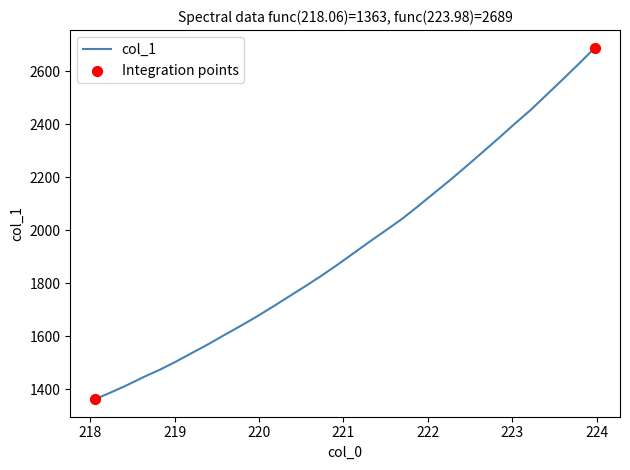

What is the smallest value displayed?

1363.0